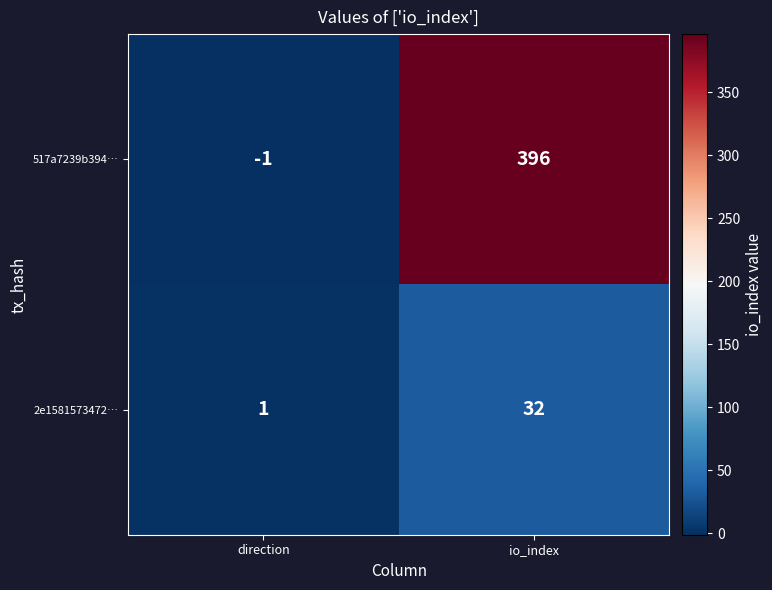

At io_index, list the series in order from largest to smallest.

517a7239b394…, 2e1581573472…